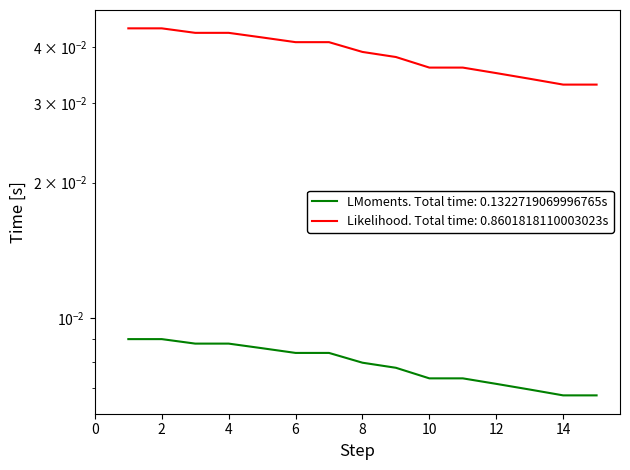

True or false: Participants (% score) has a value of 0.0 at 8.

True